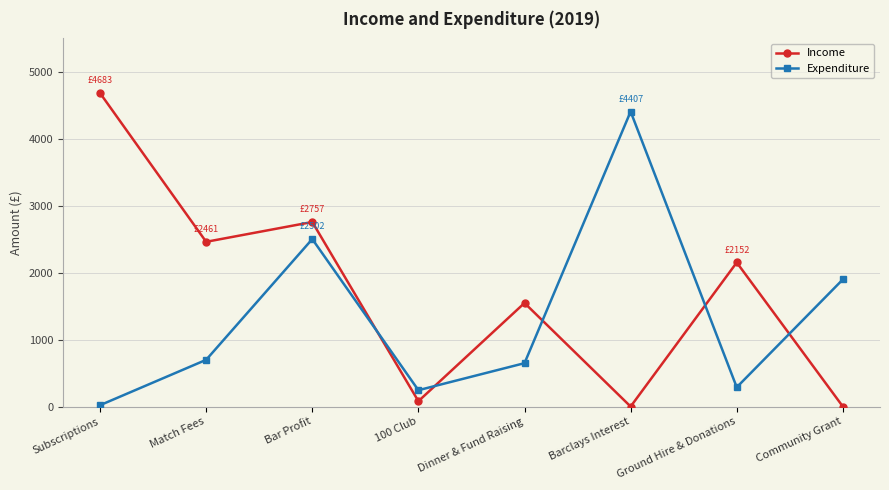

Where is Income nearest to the value 2341?

Match Fees